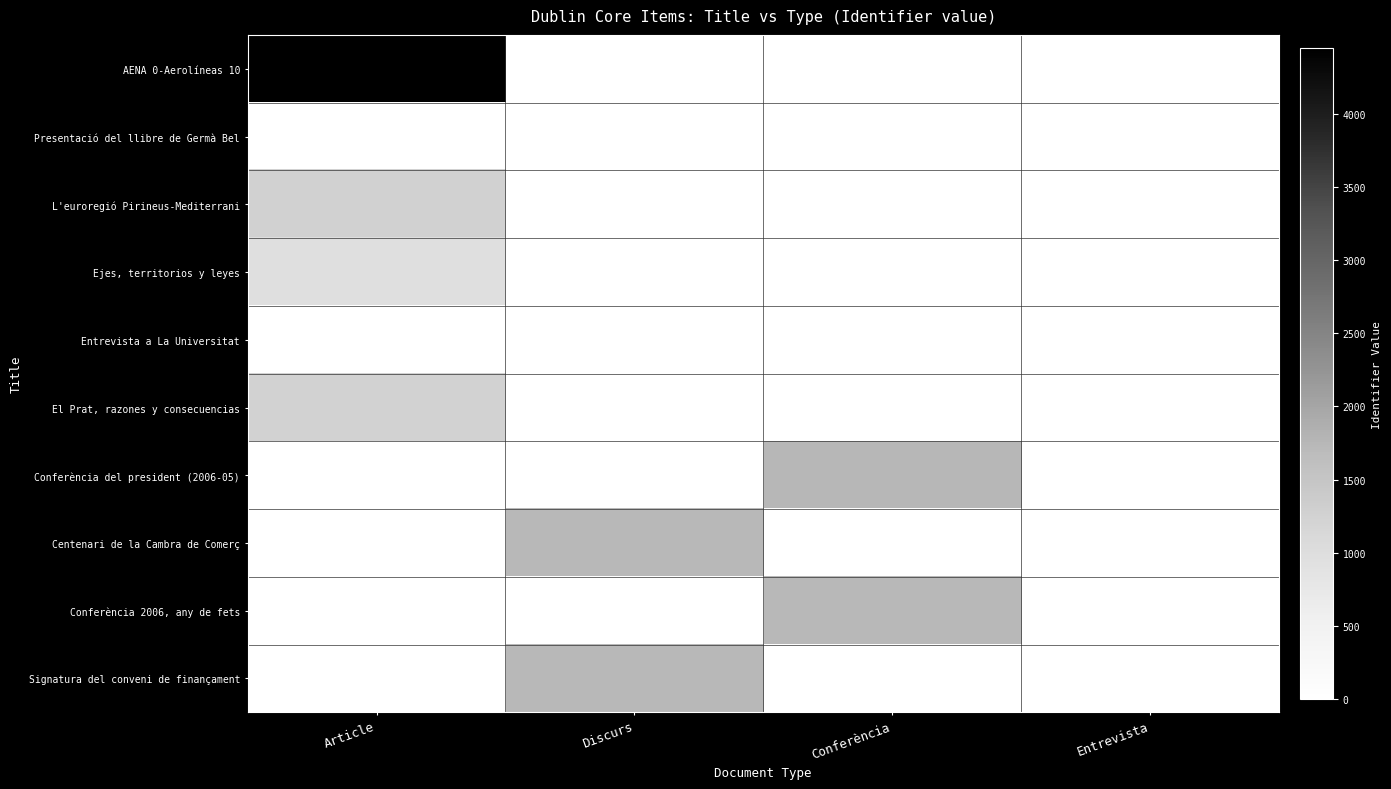

Rank the series by their maximum value, from highest to lowest.

AENA 0-Aerolíneas 10, Conferència del president (2006-05), Centenari de la Cambra de Comerç, Signatura del conveni de finançament, Conferència 2006, any de fets, L'euroregió Pirineus-Mediterrani, El Prat, razones y consecuencias, Ejes, territorios y leyes, Presentació del llibre de Germà Bel, Entrevista a La Universitat